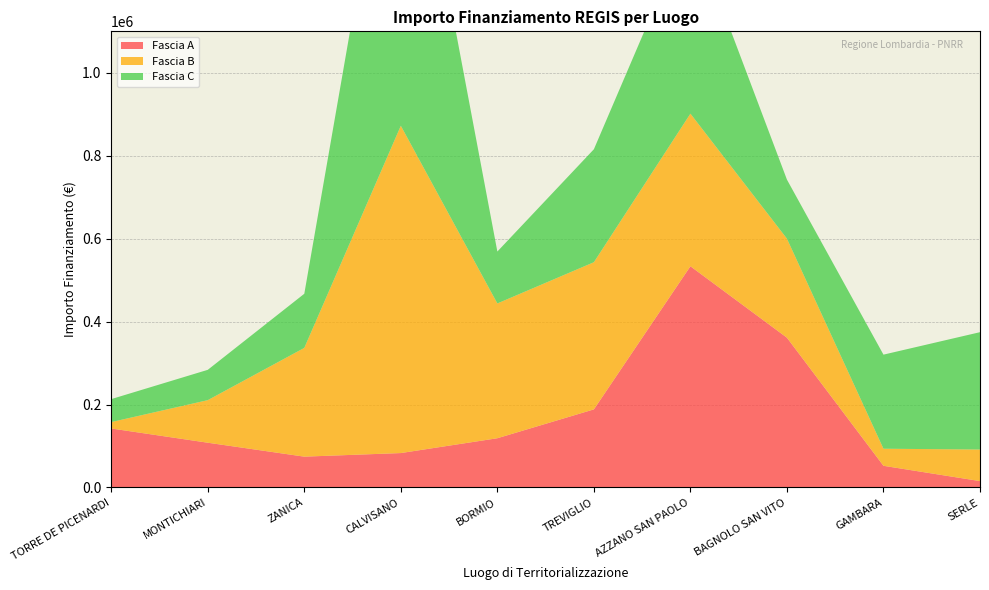

Reading right to left, extract all data points from this chart.

Fascia A: SERLE=15440.0	GAMBARA=52320.0	BAGNOLO SAN VITO=361240.0	AZZANO SAN PAOLO=533520.0	TREVIGLIO=188362.2	BORMIO=118800.0	CALVISANO=83040.0	ZANICA=74400.0	MONTICHIARI=108000.0	TORRE DE PICENARDI=142320.0
Fascia B: SERLE=76140.0	GAMBARA=41192.0	BAGNOLO SAN VITO=238829.6	AZZANO SAN PAOLO=368005.7	TREVIGLIO=354880.0	BORMIO=325026.9	CALVISANO=789254.4	ZANICA=262240.0	MONTICHIARI=102630.9	TORRE DE PICENARDI=15440.0
Fascia C: SERLE=282960.0	GAMBARA=226850.0	BAGNOLO SAN VITO=142361.6	AZZANO SAN PAOLO=458182.4	TREVIGLIO=272400.0	BORMIO=125175.0	CALVISANO=930869.5	ZANICA=130560.0	MONTICHIARI=73108.0	TORRE DE PICENARDI=55388.0